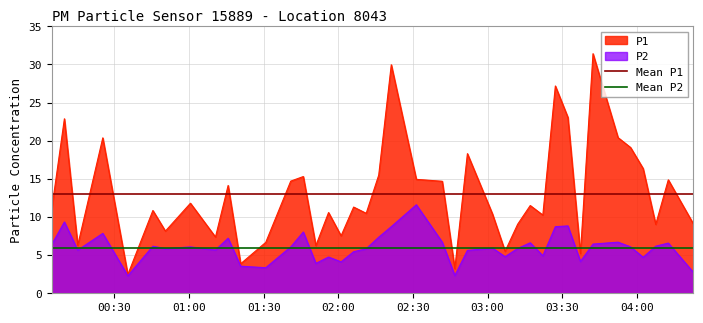

What is the lowest value of the P1 series?

2.5